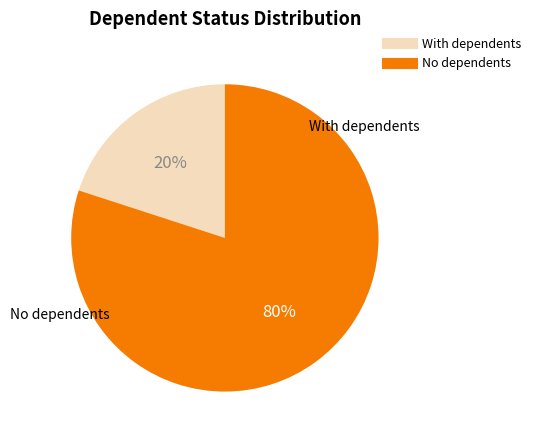

Does any single category account for the majority?

Yes